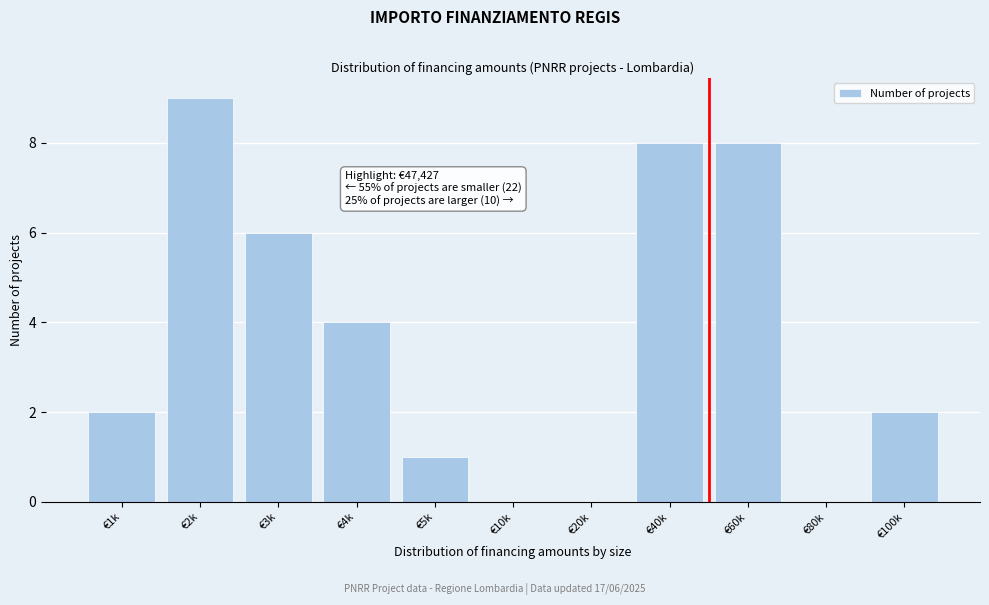

Reading left to right, what are all the values shown in this chart?

€1k=2	€2k=9	€3k=6	€4k=4	€5k=1	€10k=0	€20k=0	€40k=8	€60k=8	€80k=0	€100k=2